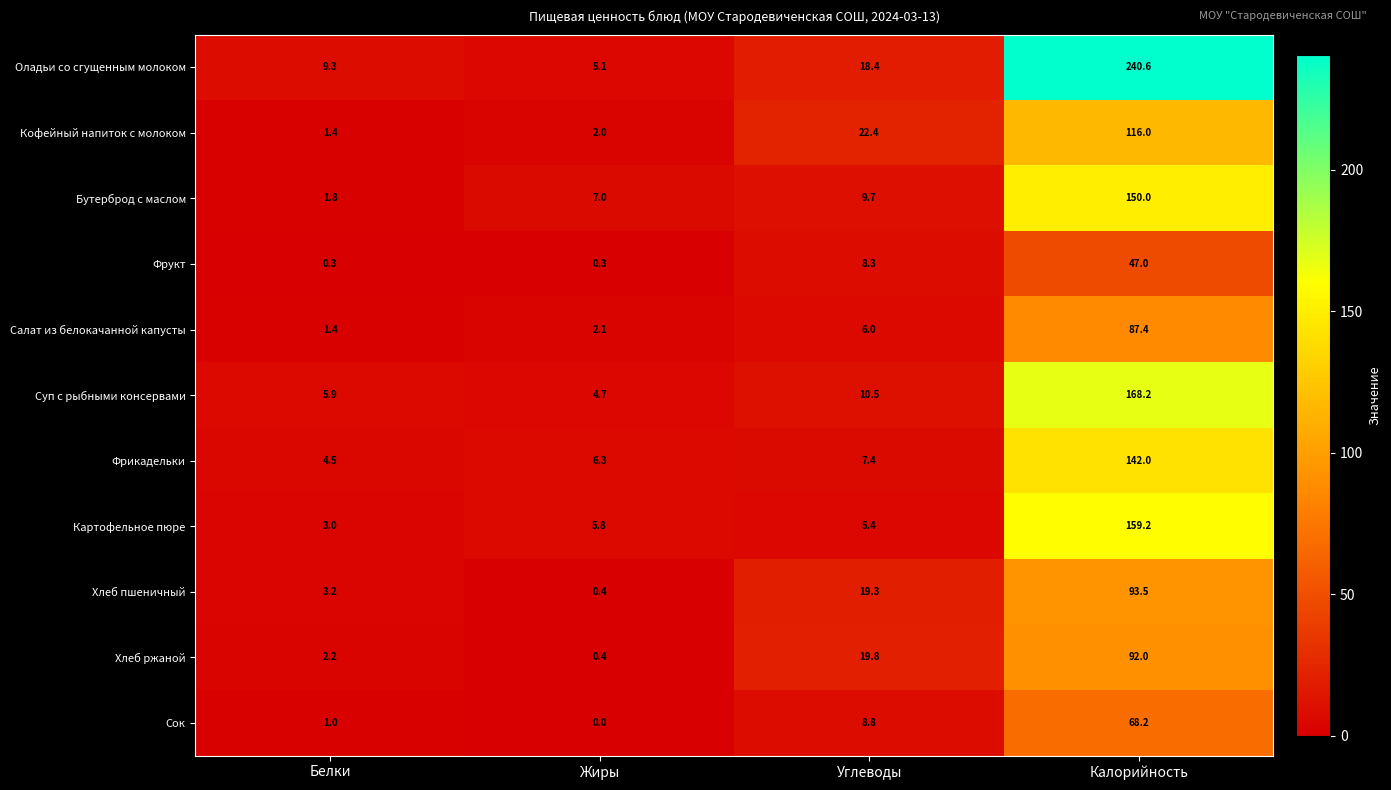

What is the greatest value displayed?

240.6